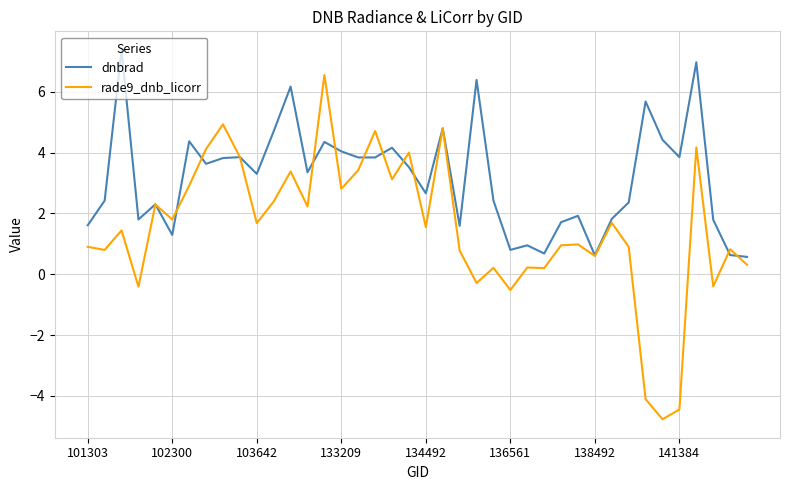

What are all the series names shown in the legend?

dnbrad, rade9_dnb_licorr